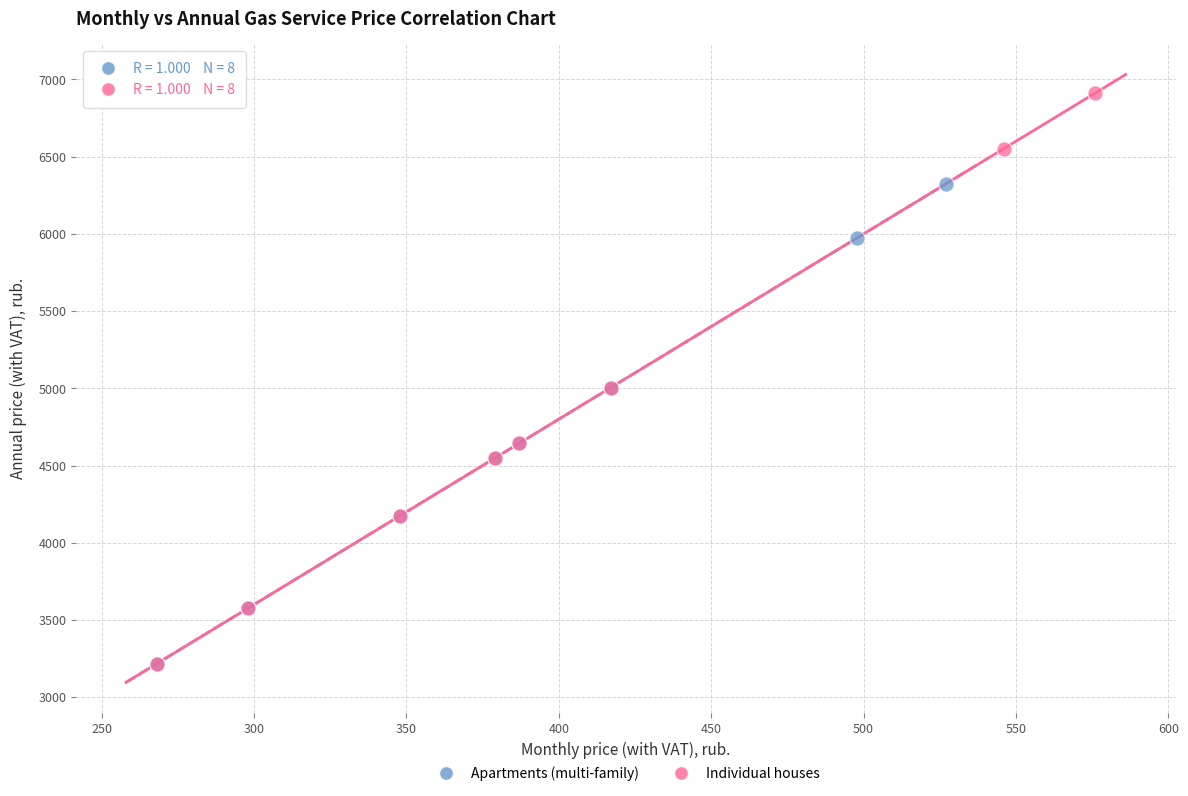

Which series contains the highest Y value?

Individual houses